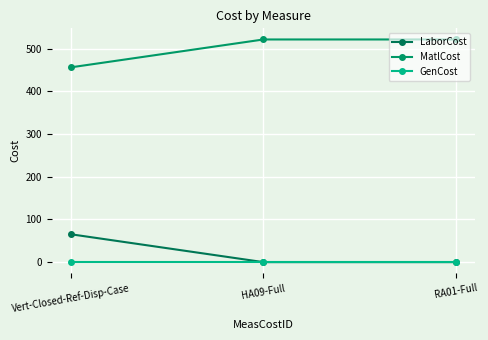

At how many categories does at least one series exceed 269?

3